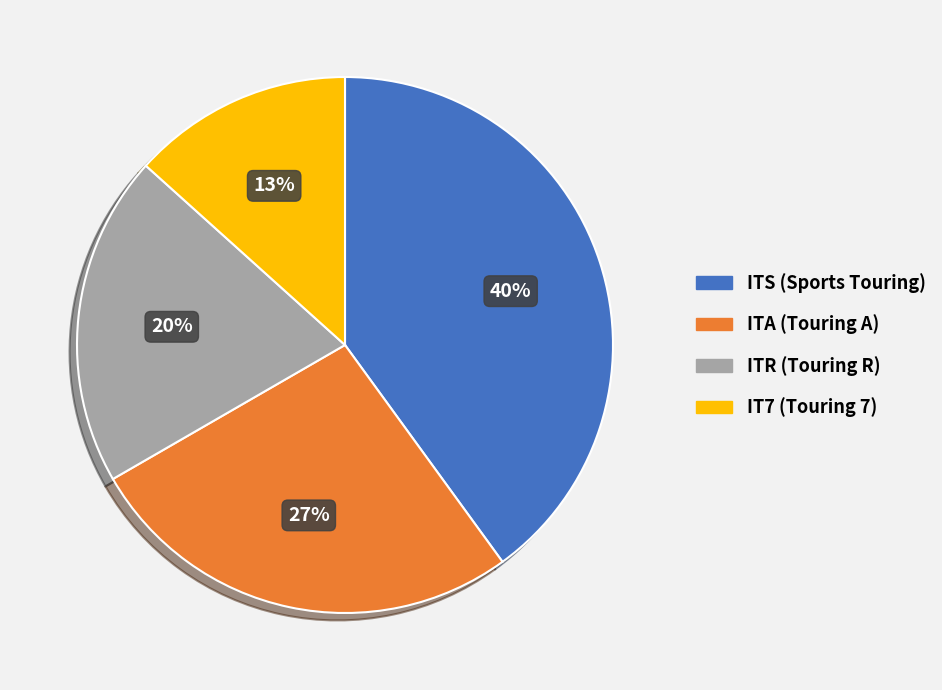

To the nearest percent, what is the average slice percentage?

25%